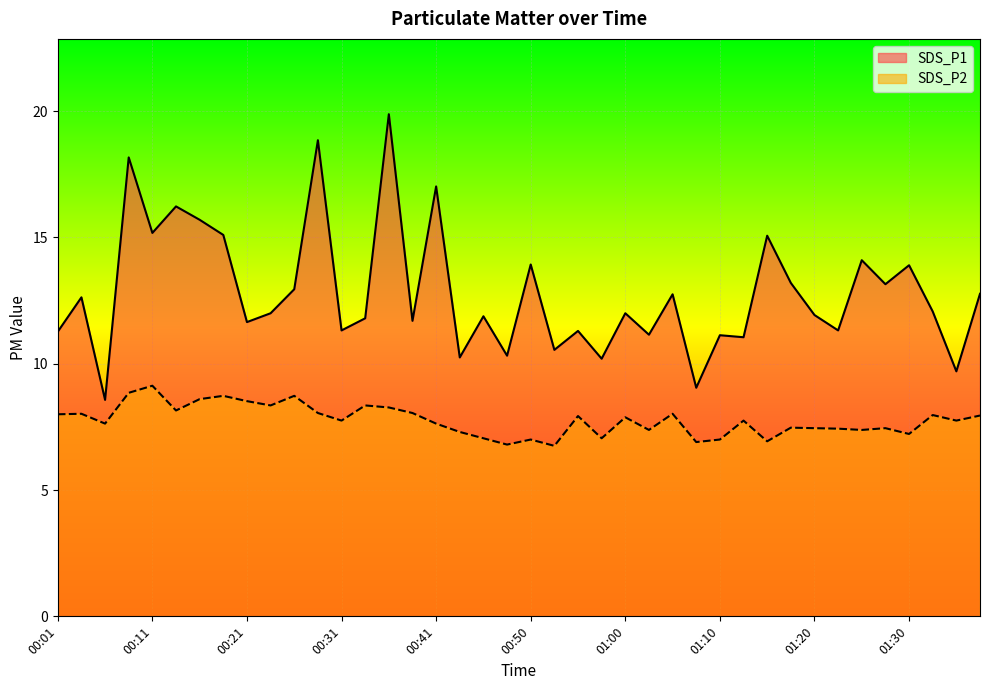

What is the sum of all SDS_P1 values?

512.8